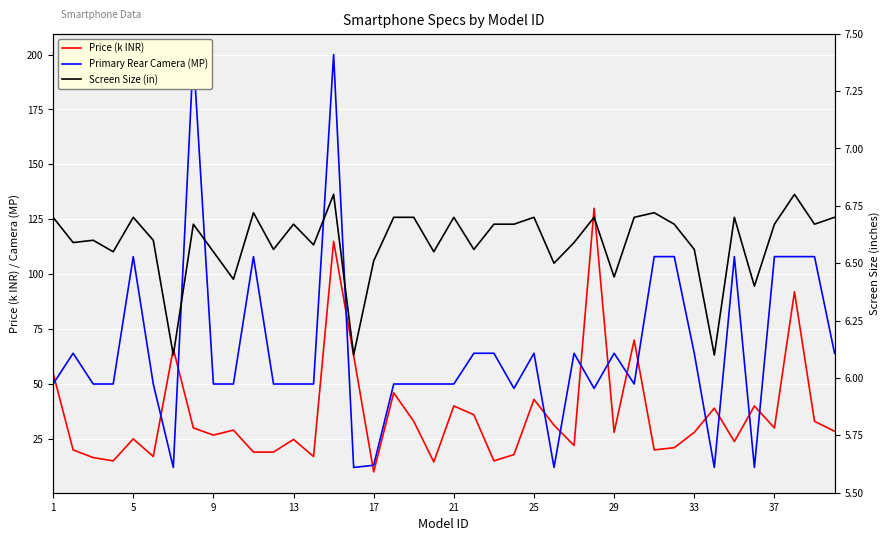

What is the value of the Screen Size (in) point at the 12th from the left?

6.6